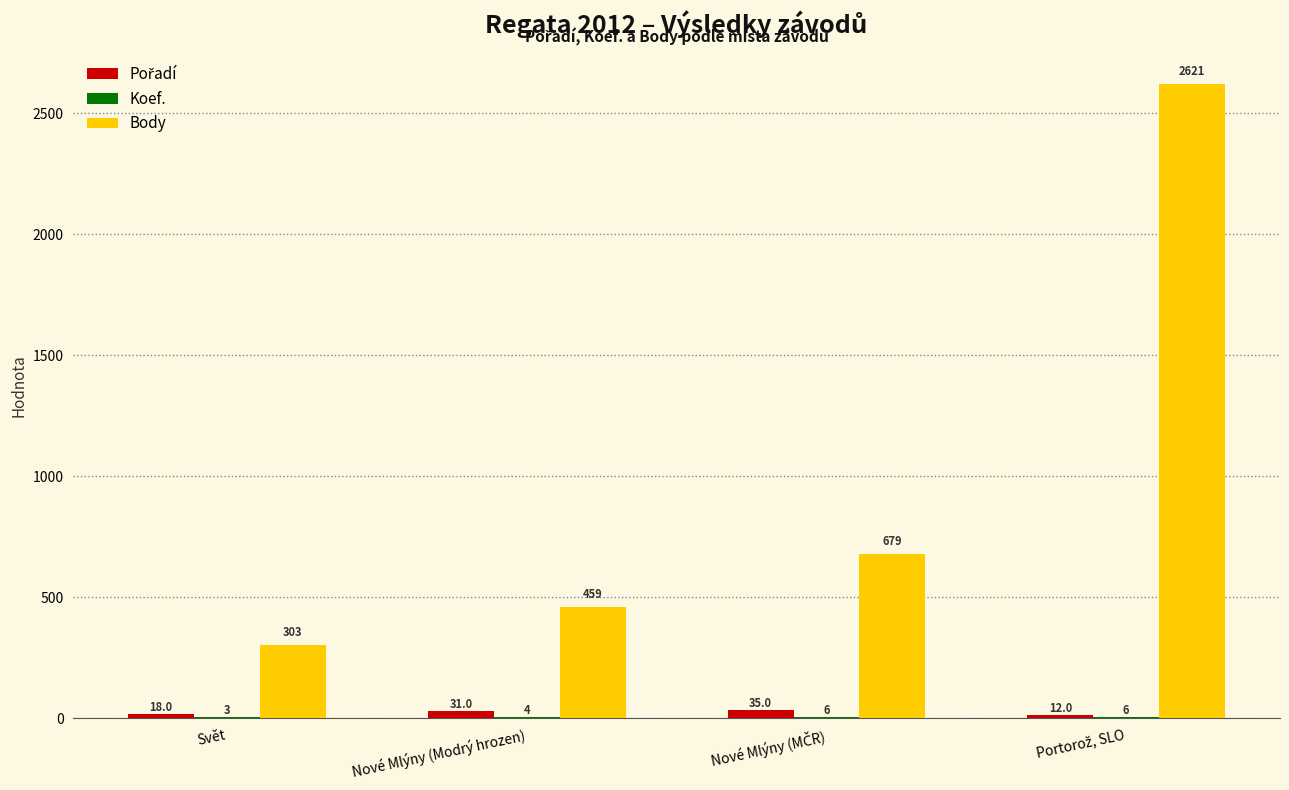

What is the sum of all Body values?

4062